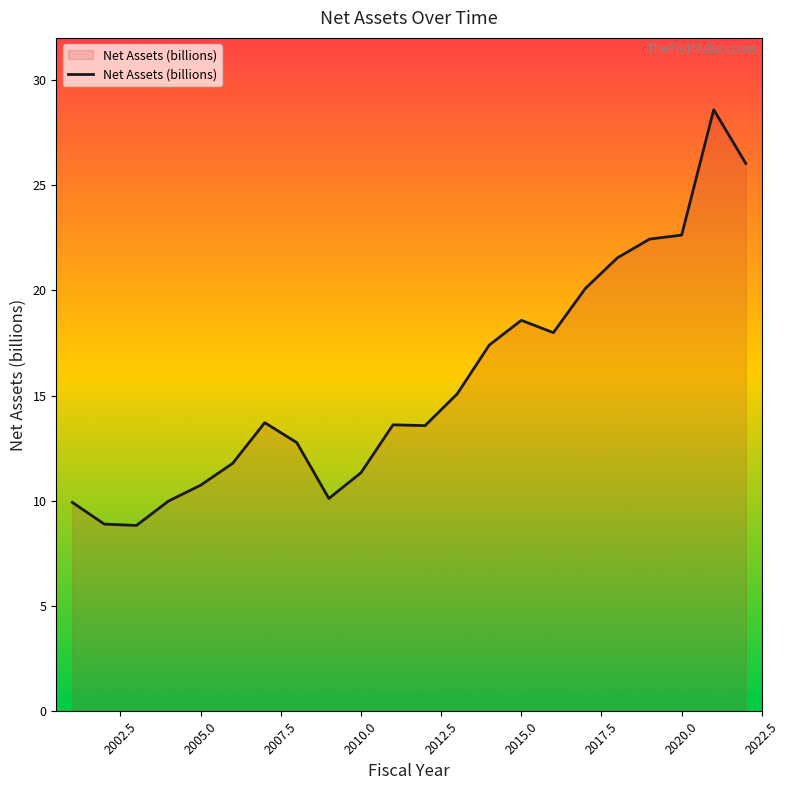

What is the difference between the maximum and minimum values?

19.8